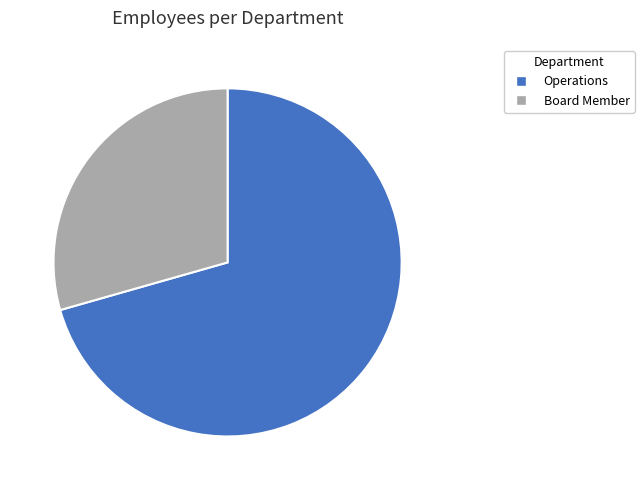

Combined, do Operations and Board Member account for over 50%?

Yes